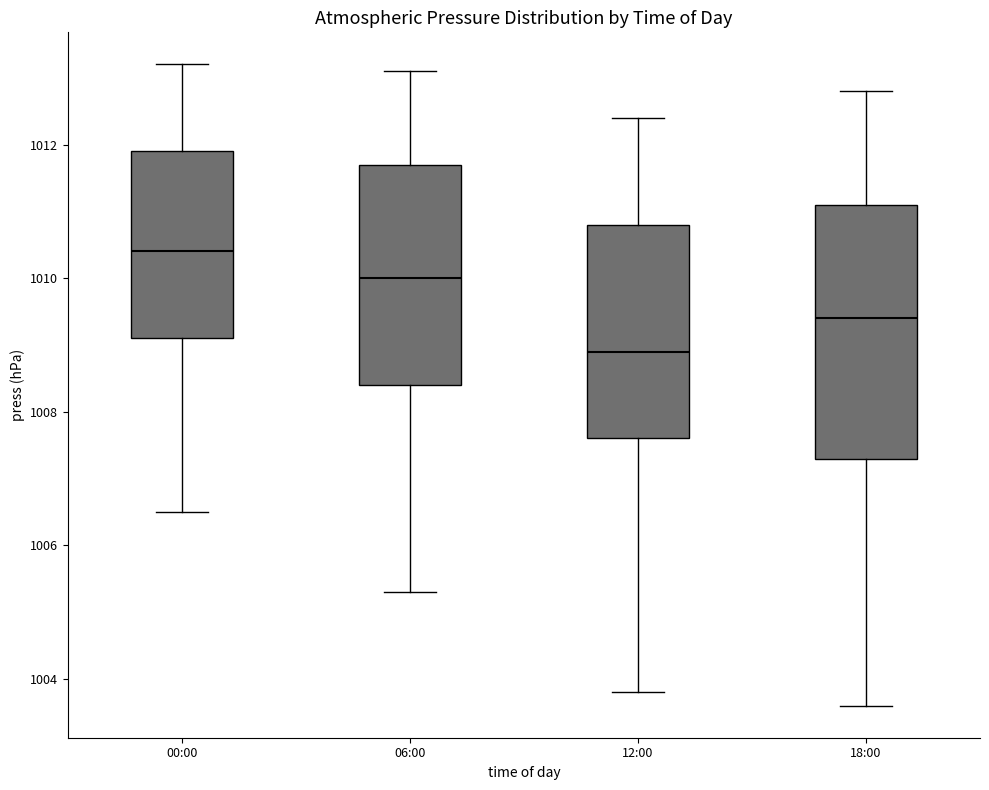

Reading left to right, read every box against the y-axis: the position of its median line, the range the box covers, and the ends of its whiskers. The values are not printed on the chart, so give them approximately, as read against the axis.

00:00: median 1010.4, box 1009.2 to 1012.0, whiskers 1006.6 to 1013.2
06:00: median 1010.0, box 1008.4 to 1011.8, whiskers 1005.4 to 1013.2
12:00: median 1009.0, box 1007.6 to 1010.8, whiskers 1003.8 to 1012.4
18:00: median 1009.4, box 1007.4 to 1011.2, whiskers 1003.6 to 1012.8